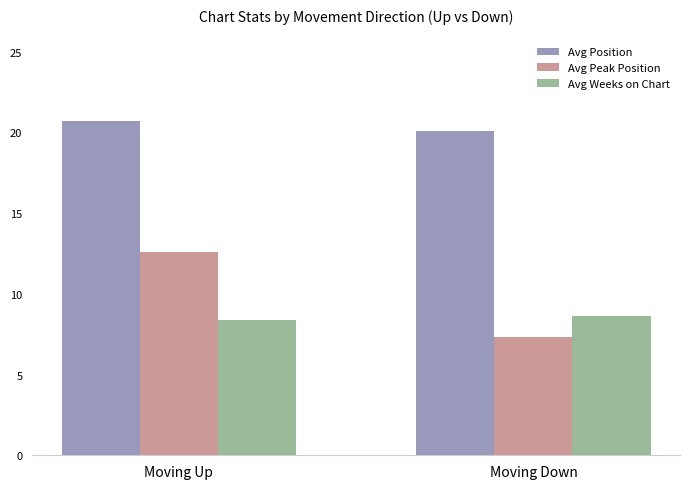

Reading right to left, what are all the values shown in this chart?

Avg Position: 20.1	20.7
Avg Peak Position: 7.3	12.6
Avg Weeks on Chart: 8.6	8.4